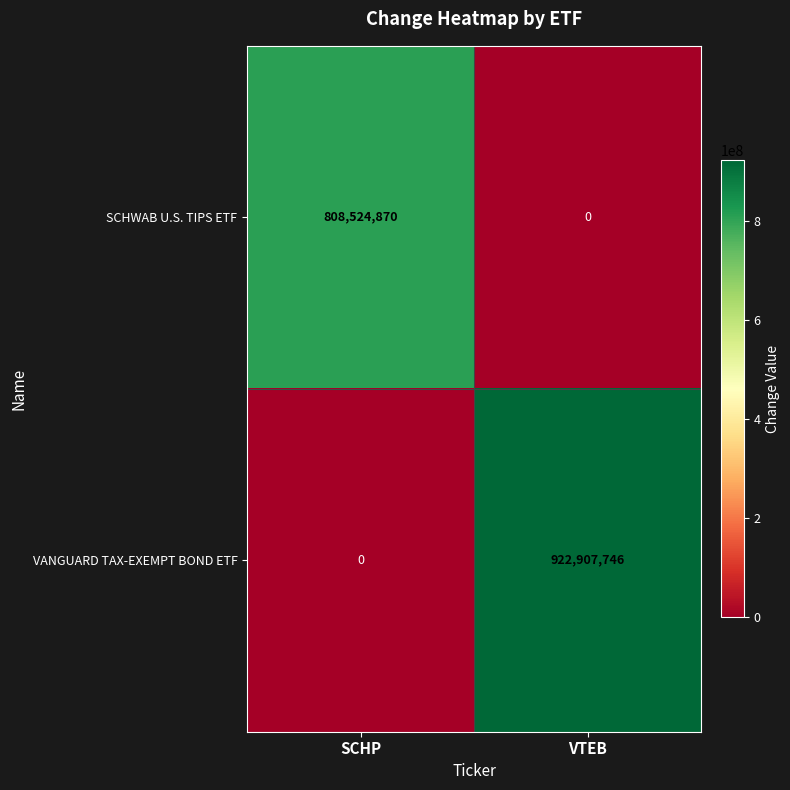

Which category has the highest value across all series?

VTEB